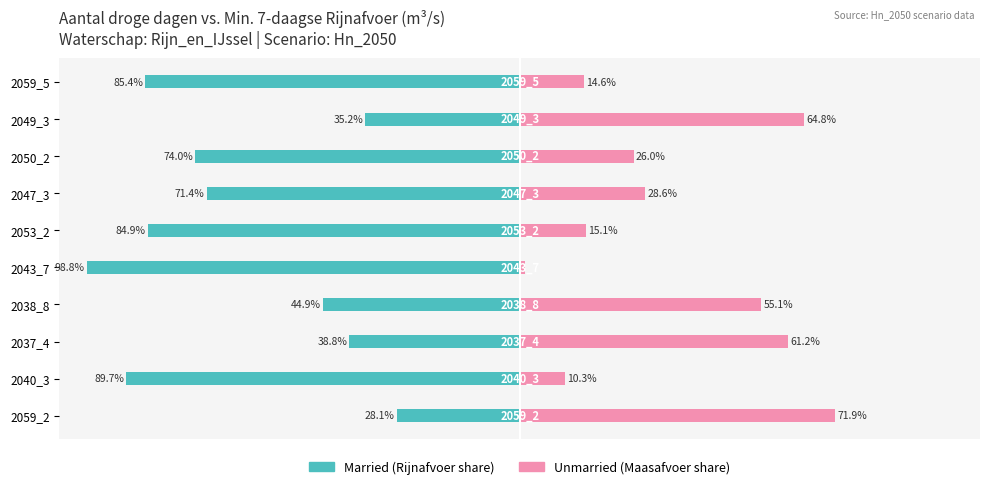

How many bars are there in total?

20